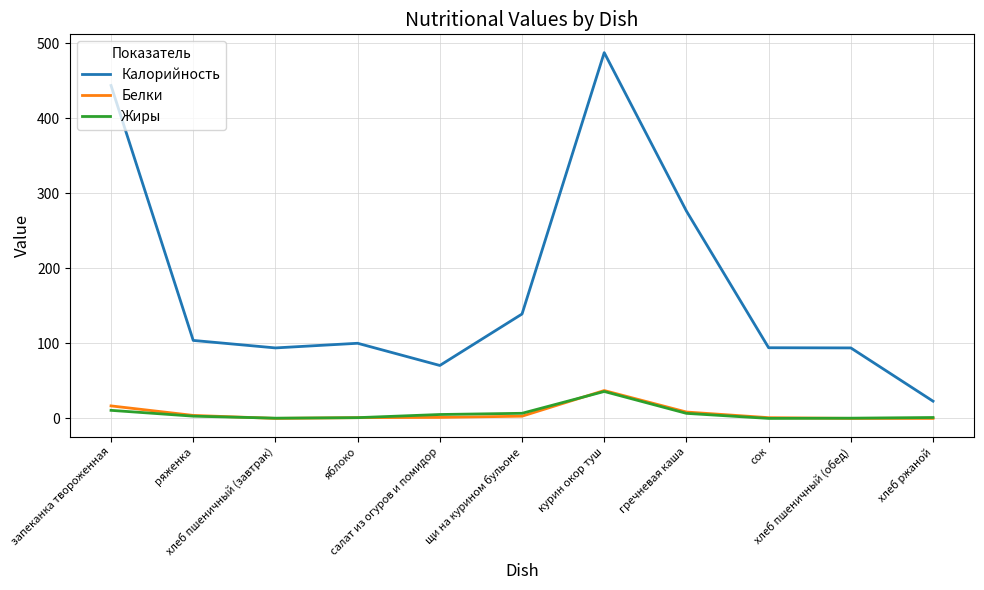

Where is Калорийность nearest to the value 255?

гречневая каша